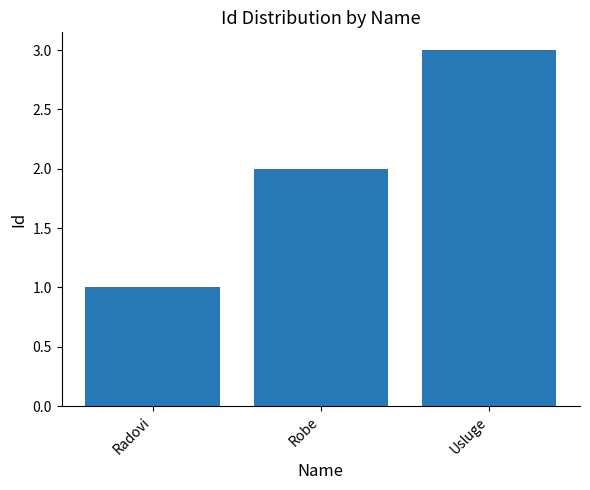

What is the sum of all values?

6